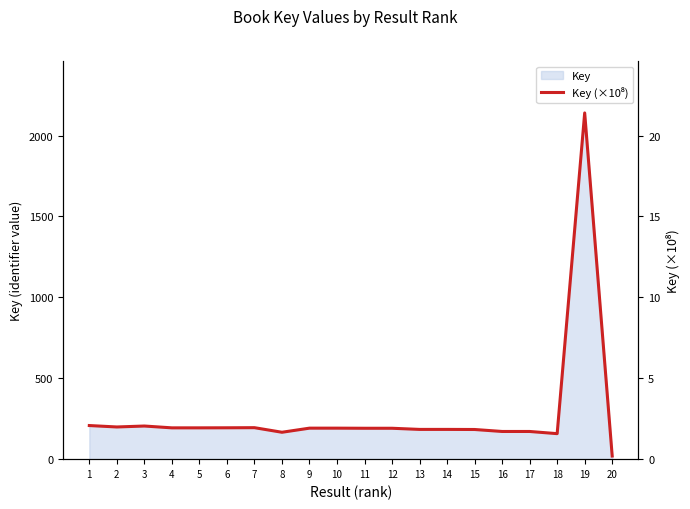

Which label corresponds to the smallest value in the chart?

20